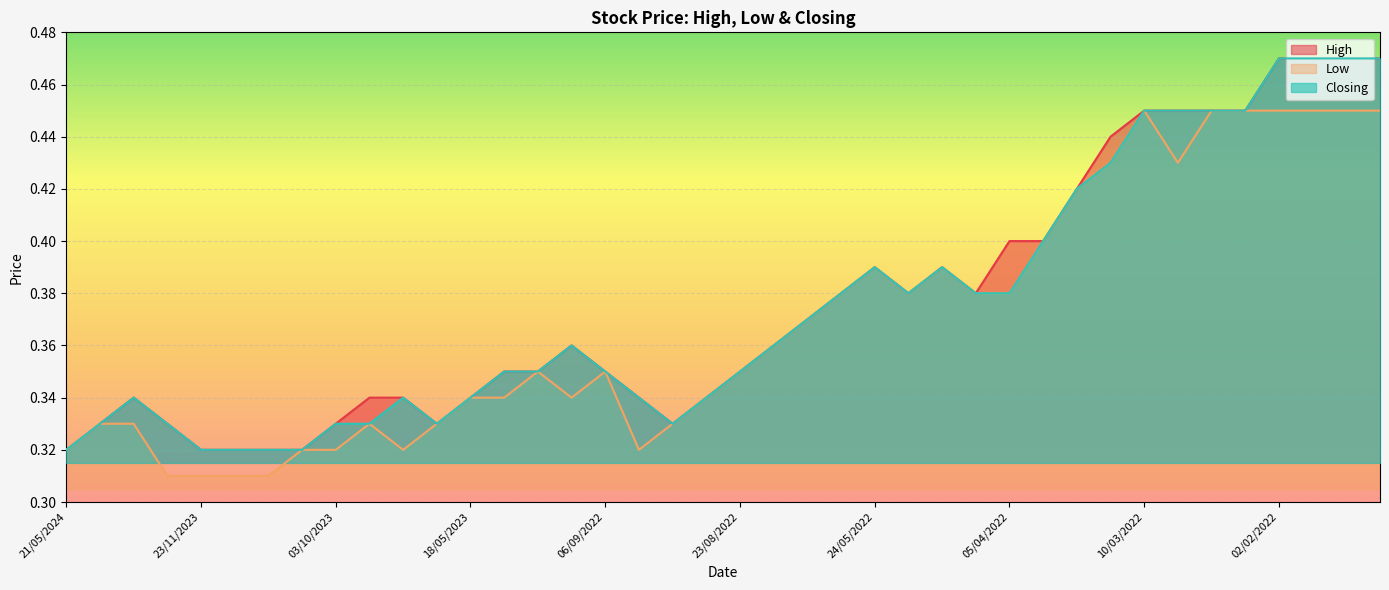

Read the Low value at 10/03/2022.

0.5